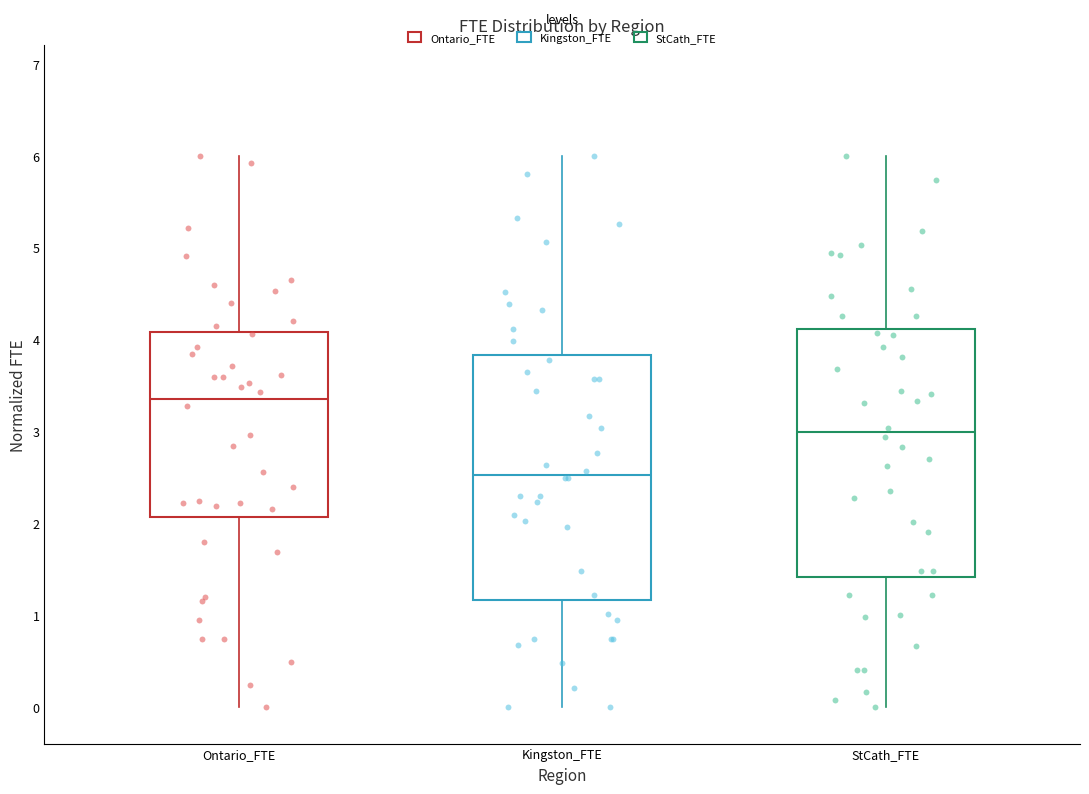

Where is the lower edge of the box for StCath_FTE on the y-axis? The values are not printed on the chart, so give them approximately, as read against the axis.

1.4